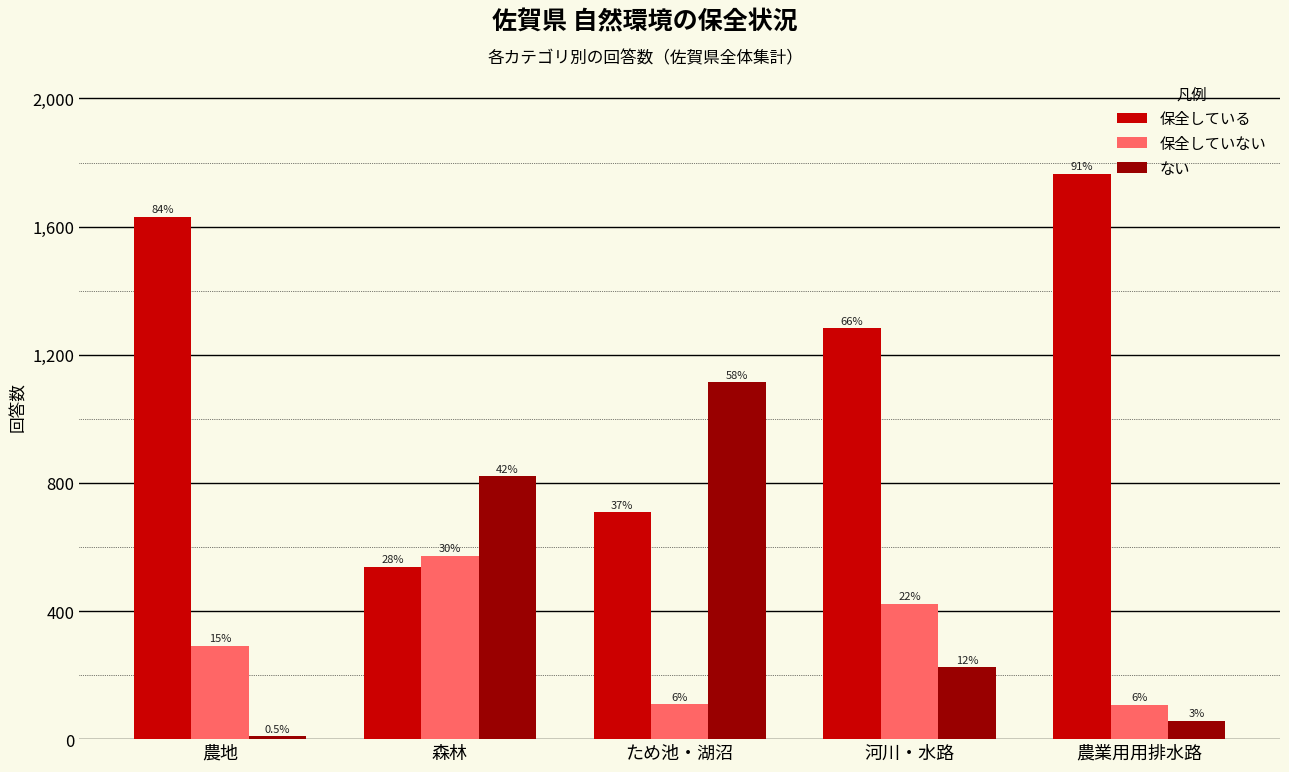

Does the chart contain stacked bars?

No